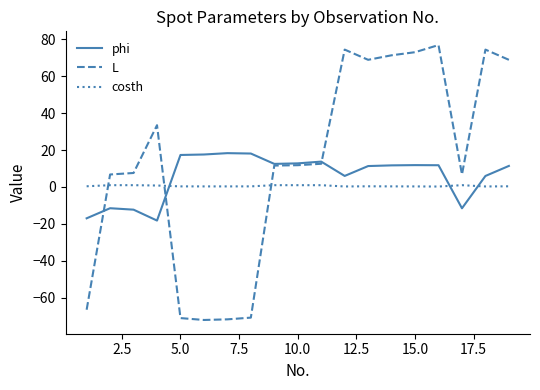

How many lines are shown in the chart?

3